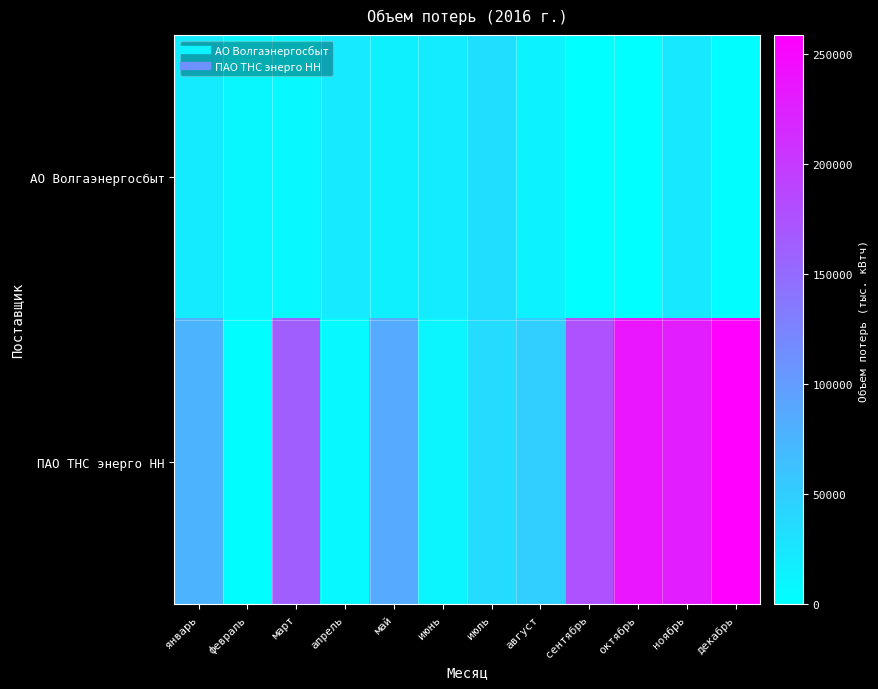

Reading left to right, extract all data points from this chart.

АО Волгаэнергосбыт: январь=20747	февраль=8999	март=7951	апрель=21425	май=15638	июнь=19631	июль=33613	август=13624	сентябрь=0	октябрь=0	ноябрь=23826	декабрь=2067
ПАО ТНС энерго НН: январь=77018	февраль=2981	март=163025	апрель=7045	май=85422	июнь=11049	июль=36021	август=49309	сентябрь=176407	октябрь=236182	ноябрь=229003	декабрь=258791